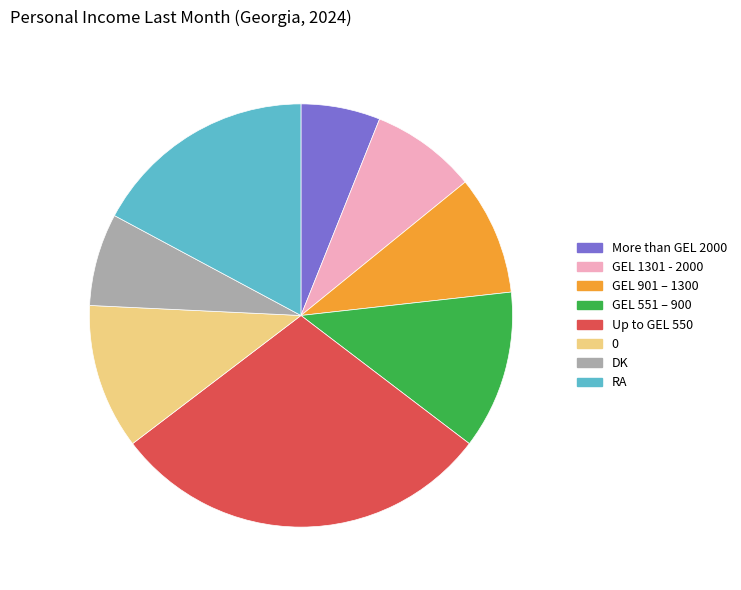

Which slice is the largest?

Up to GEL 550